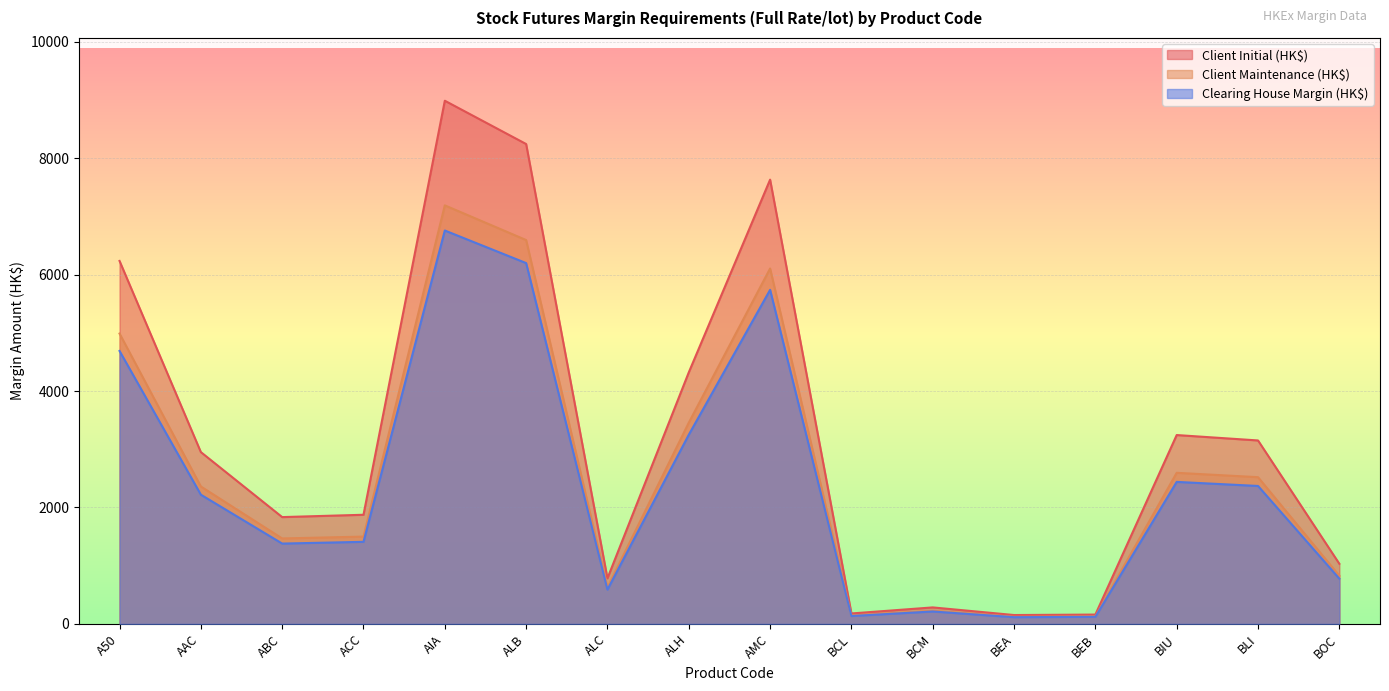

True or false: Client Initial (HK$) and Clearing House Margin (HK$) cross at least once.

False